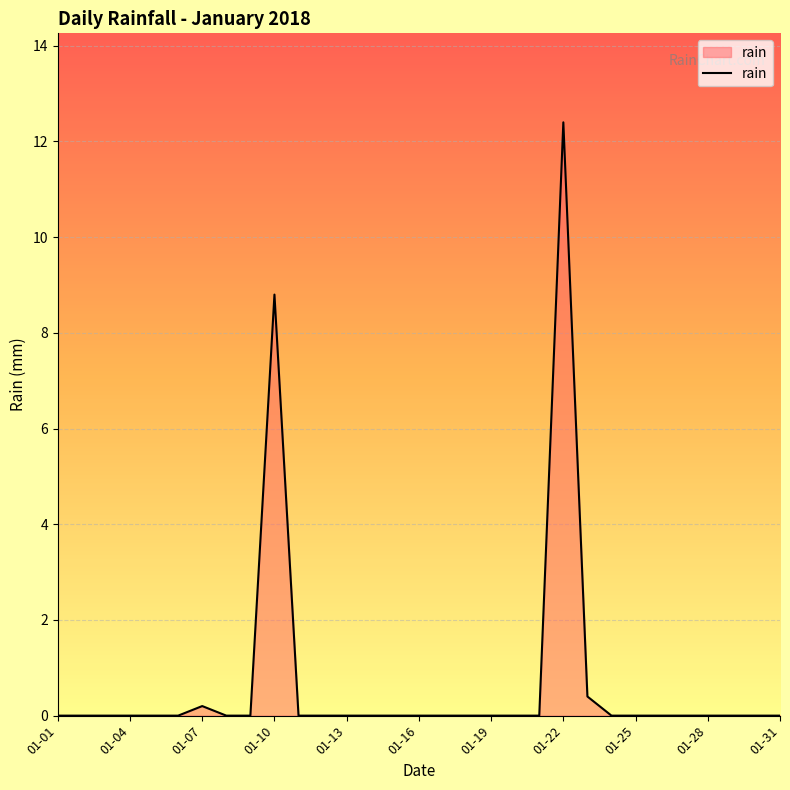

What is the maximum value shown in the chart?

12.4